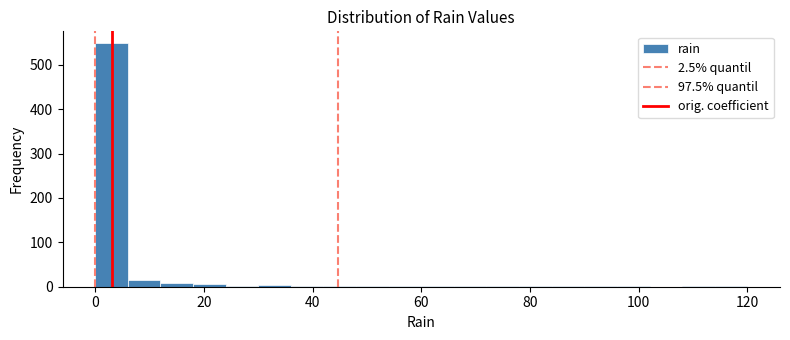

Read against the x-axis, roughly where is the centre of the tallest bar?

4